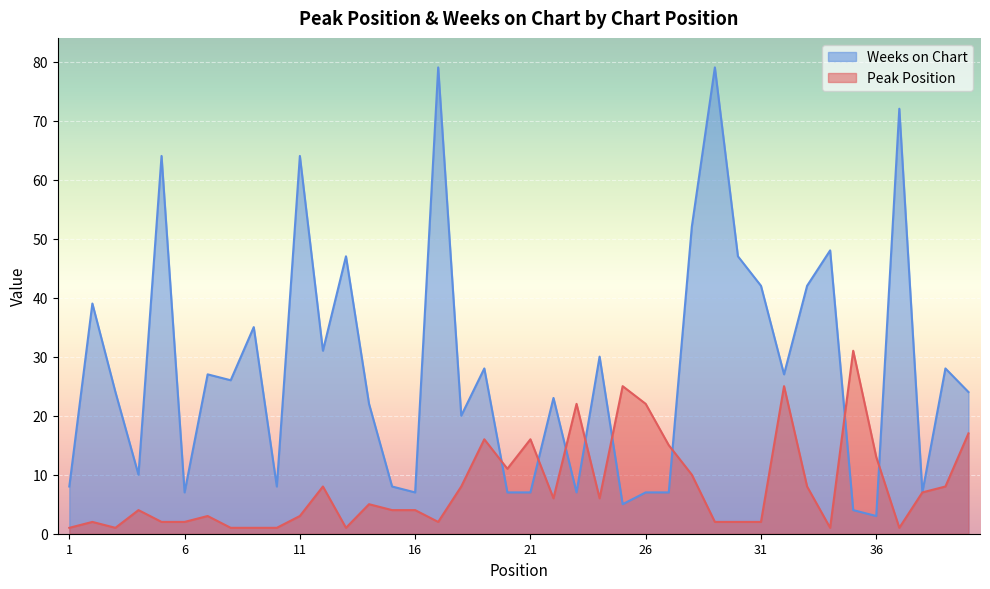

What is the maximum value shown in the chart?

79